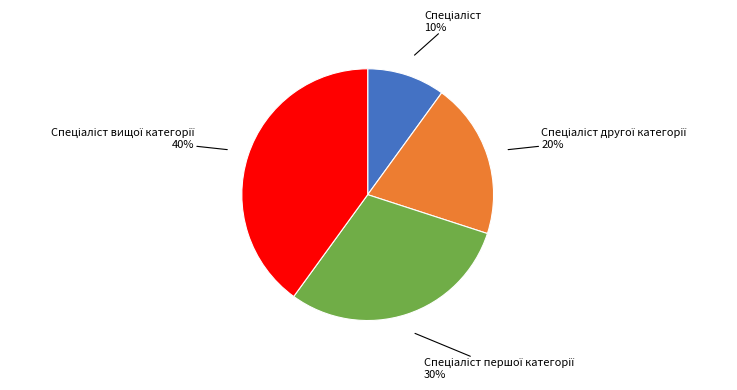

Does any single category account for the majority?

No